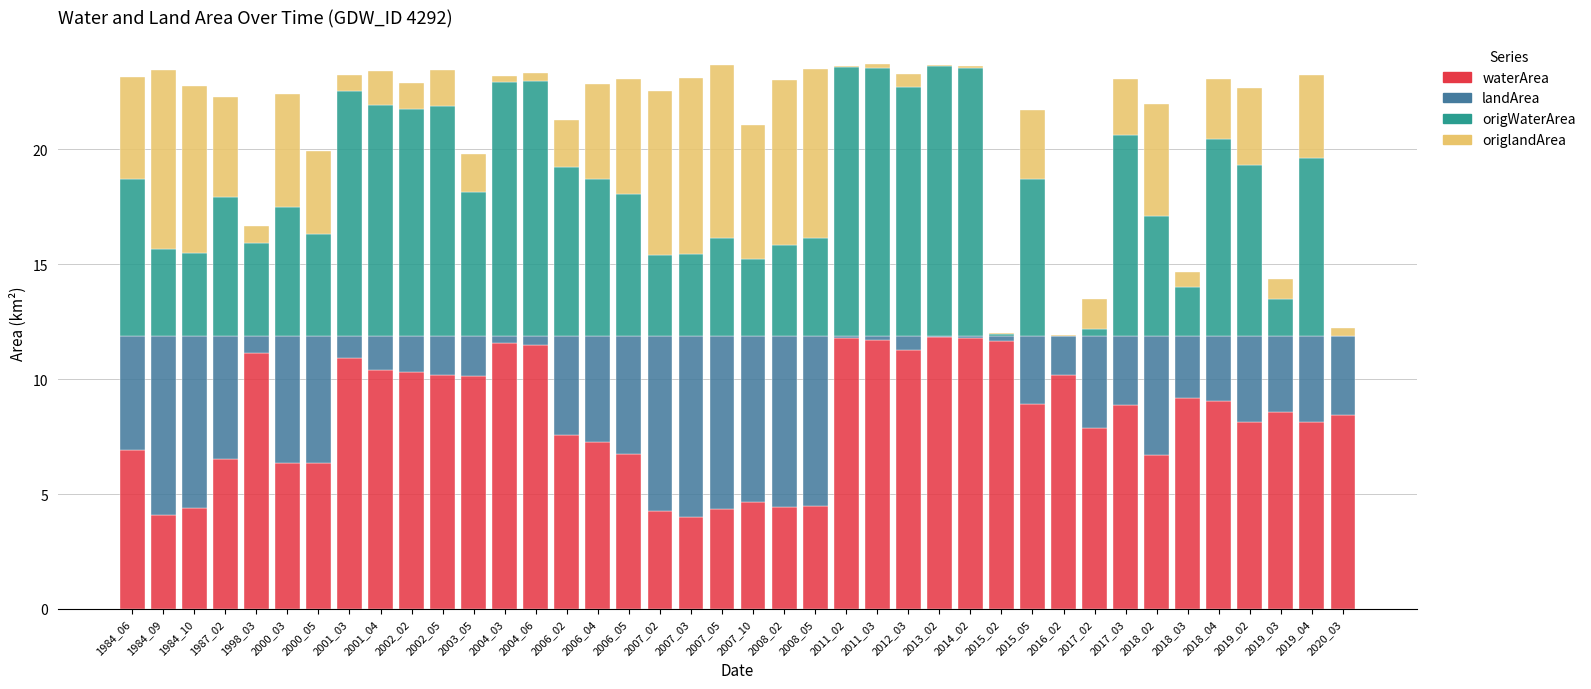

The value of waterArea at 2007_05 is 4.4. True or false?

True